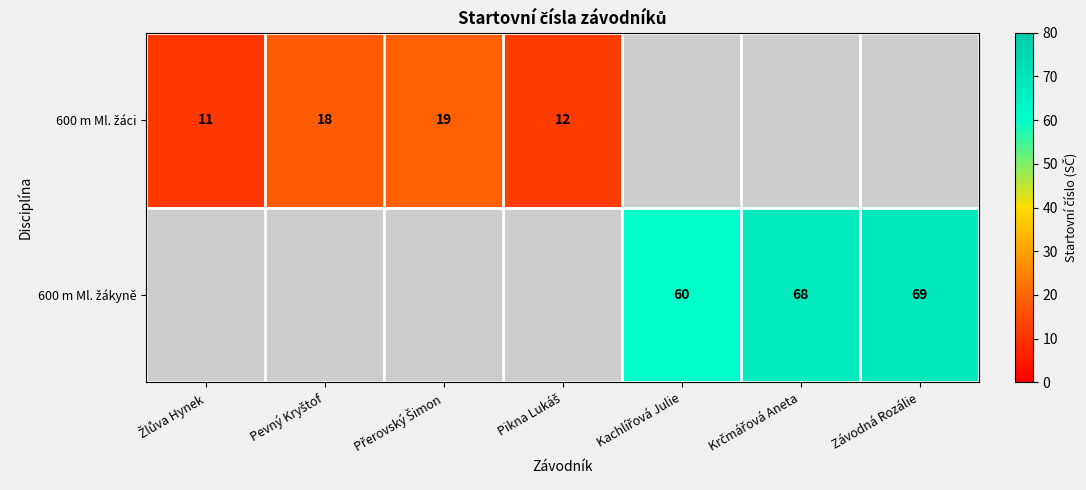

How many values in 600 m Ml. žákyně are above zero?

3